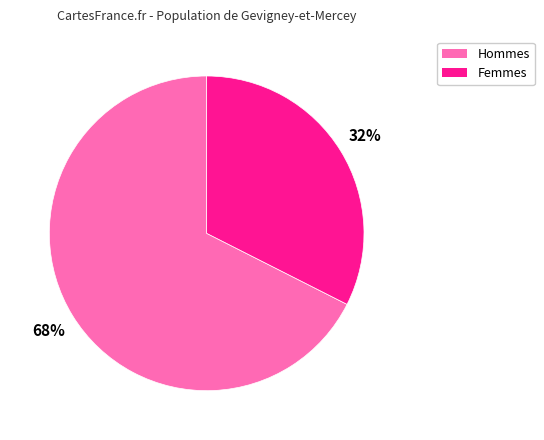

Is there a majority slice in this chart?

Yes